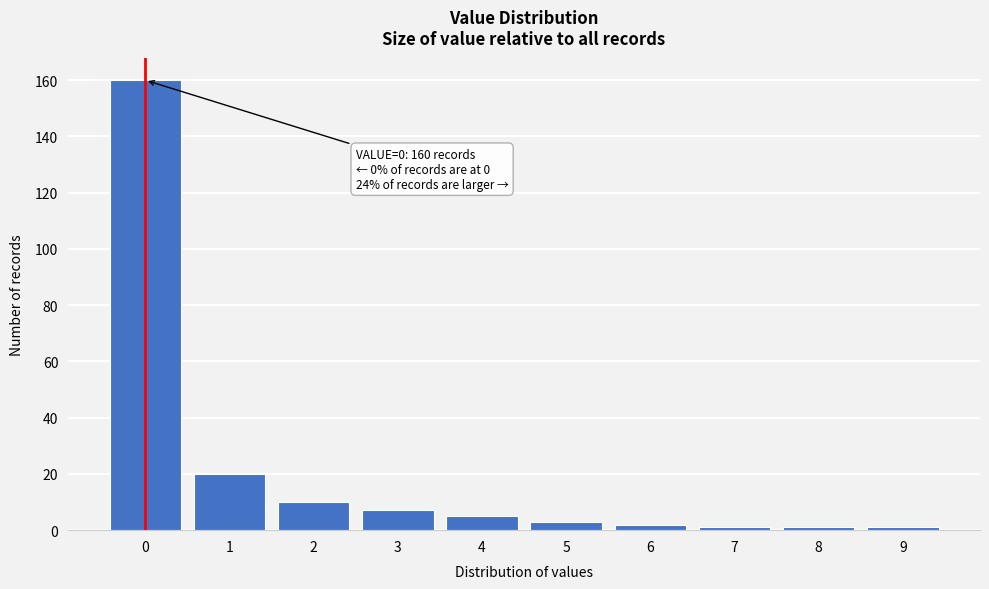

Reading right to left, transcribe all the data shown in this chart.

9=1	8=1	7=1	6=2	5=3	4=5	3=7	2=10	1=20	0=160